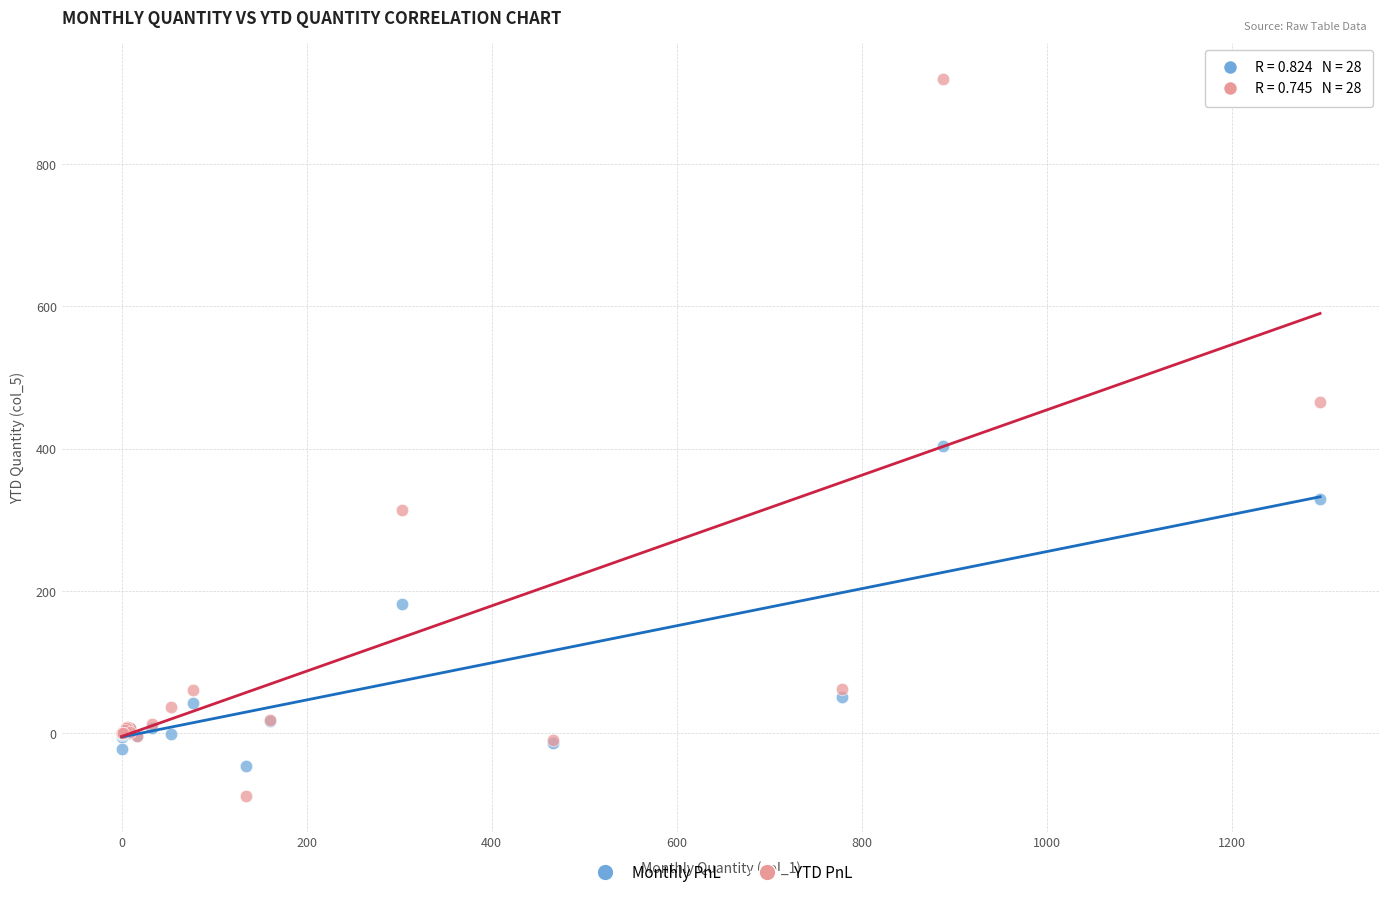

Which series has the largest Y range (max minus min)?

YTD PnL